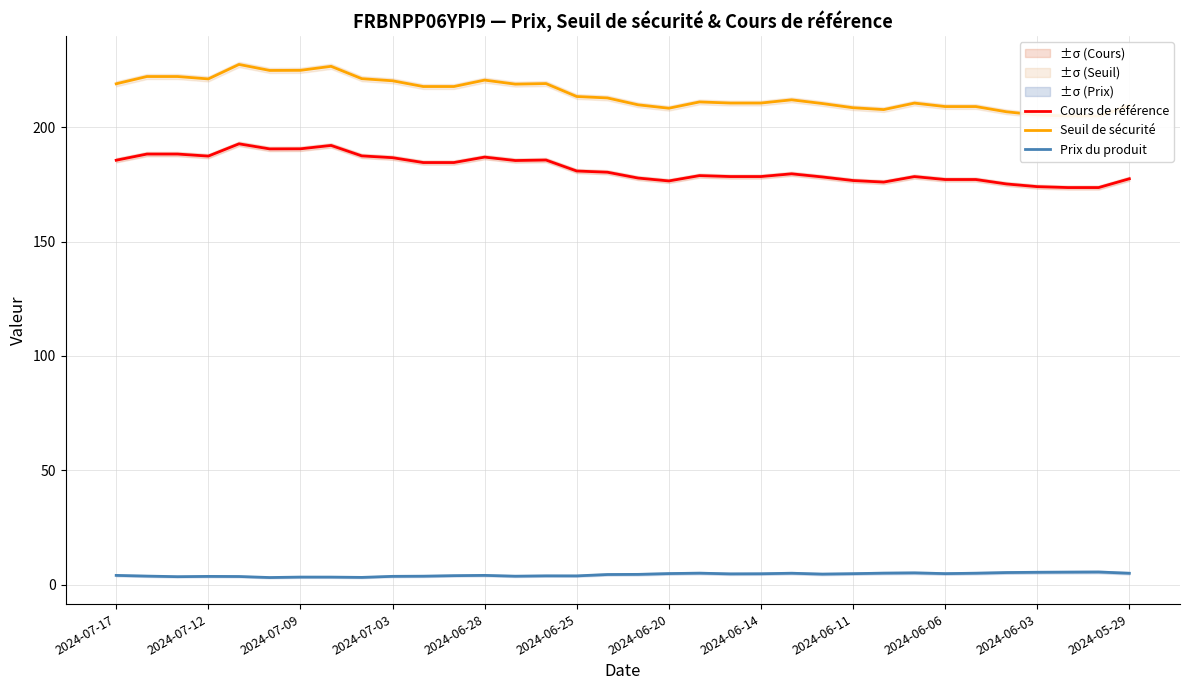

True or false: Cours de référence has a value of 313.1 at 19.

False